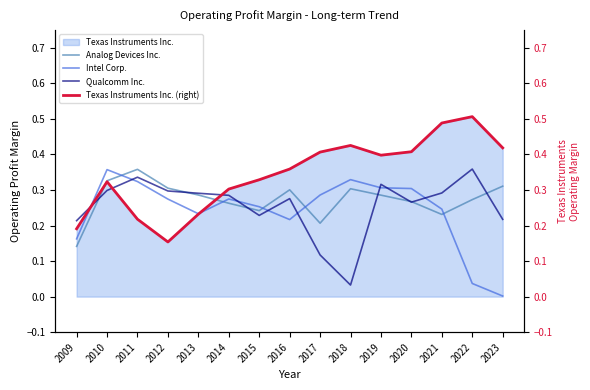

At which label does Intel Corp. reach its peak?

2010